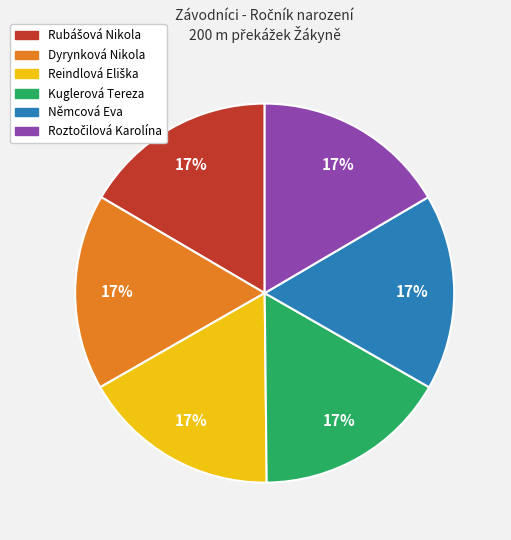

Is there a majority slice in this chart?

No